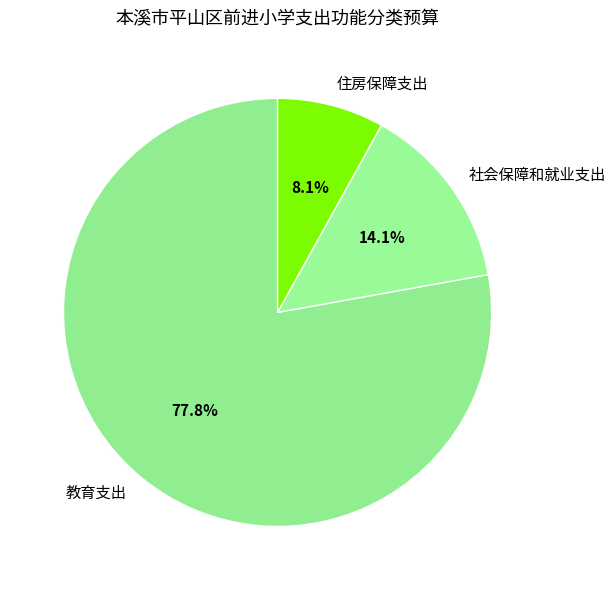

Does 住房保障支出 represent more than half of the total?

No